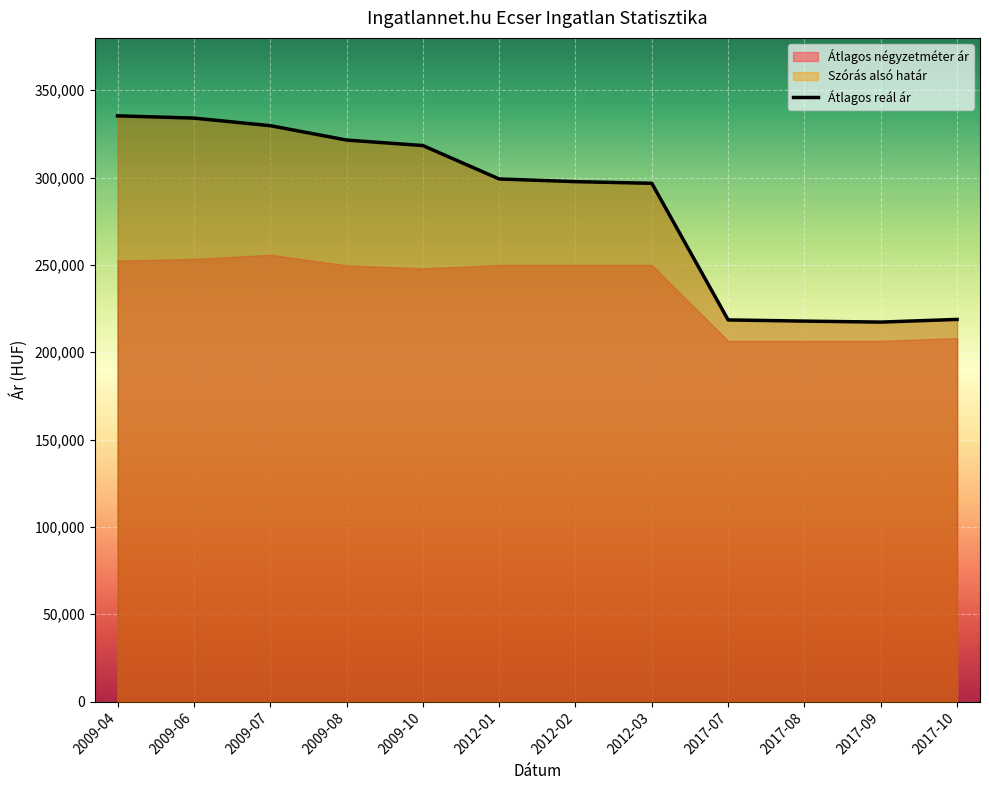

Reading right to left, what are all the values shown in this chart?

2017-10=218806	2017-09=217274	2017-08=217844	2017-07=218521	2012-03=296741	2012-02=297699	2012-01=299229	2009-10=318354	2009-08=321513	2009-07=329746	2009-06=334078	2009-04=335374